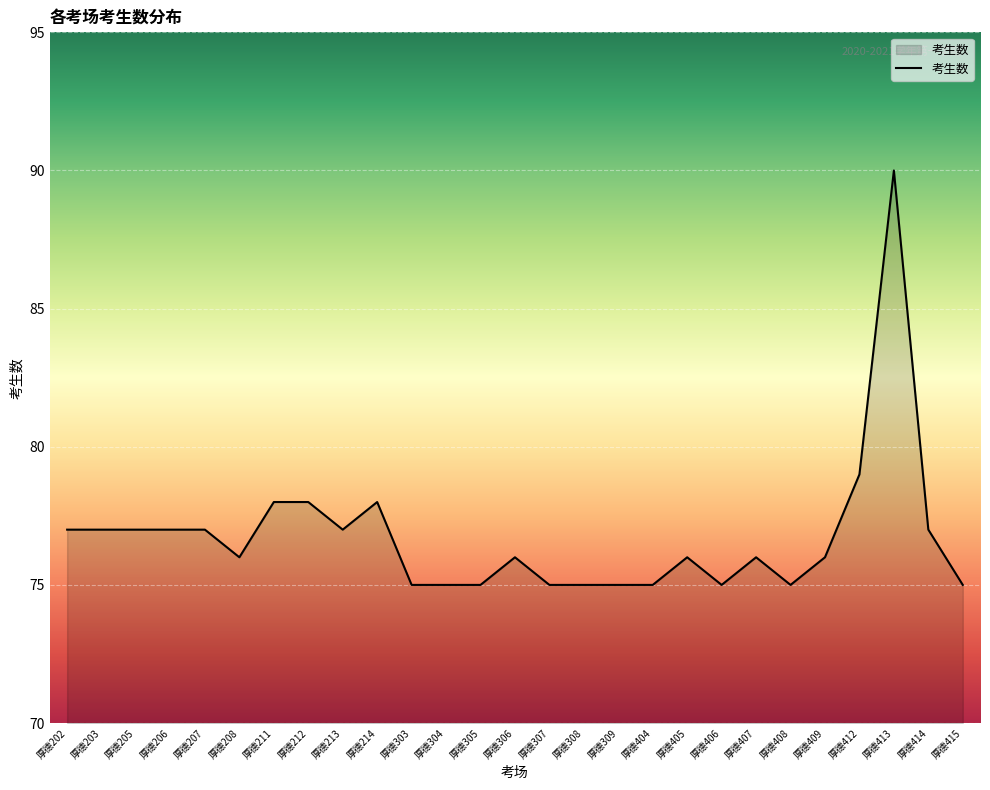

Between 厚德408 and 厚德405, which is larger?

厚德405